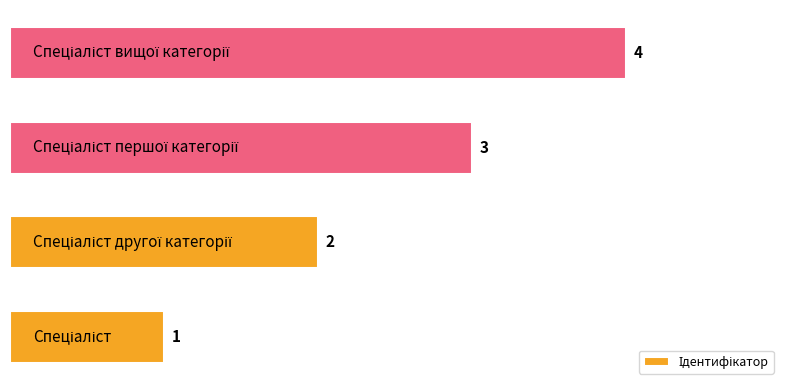

What is the maximum value shown in the chart?

4